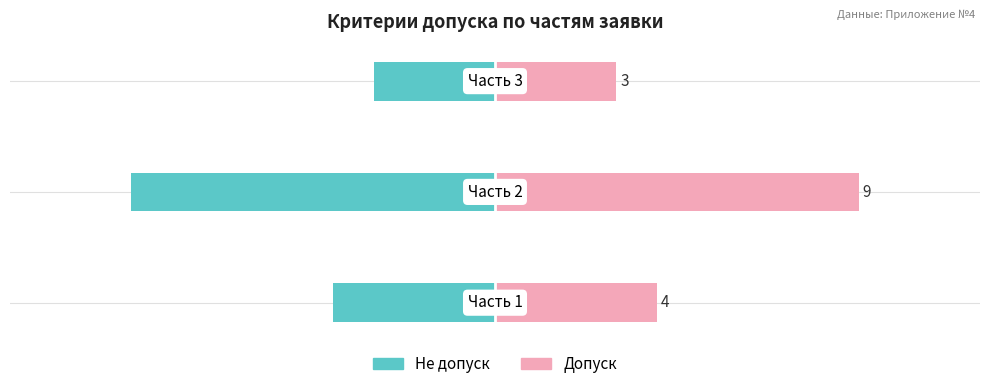

Reading left to right, transcribe all the data shown in this chart.

Не допуск: -4	-9	-3
Допуск: 4	9	3